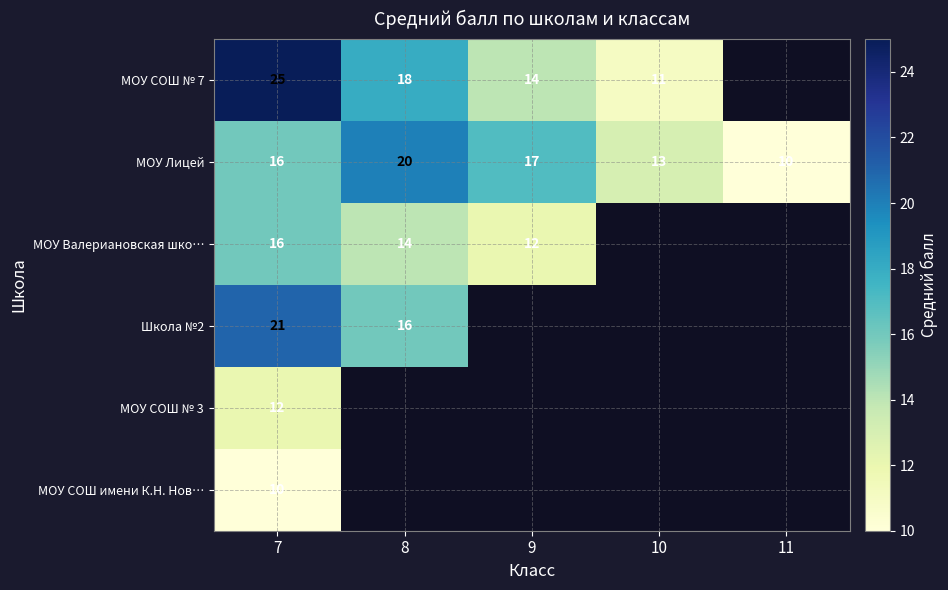

The МОУ СОШ № 7 series shows 6 at 10. True or false?

False